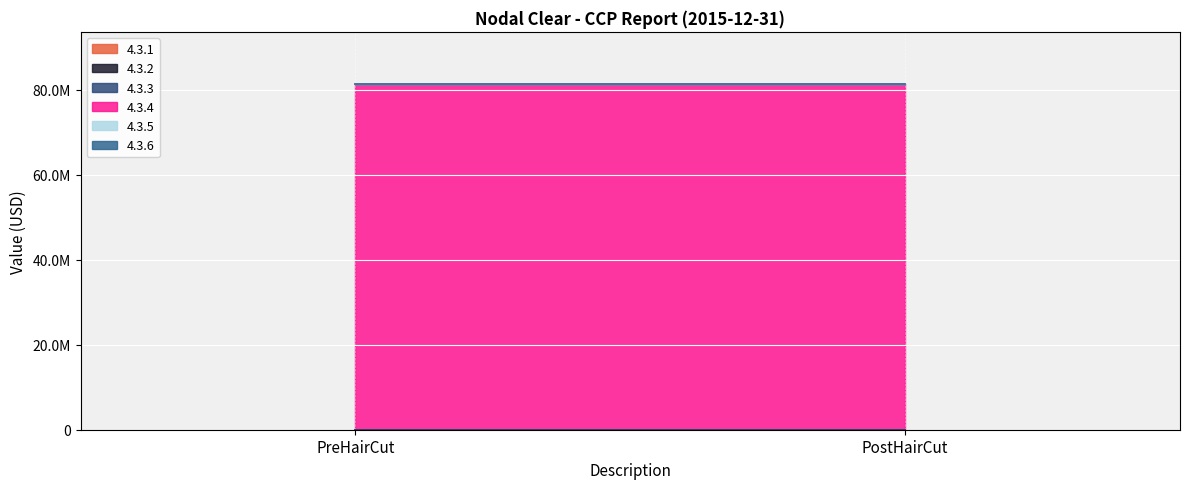

The value of 4.3.6 at PostHairCut is 0. True or false?

True